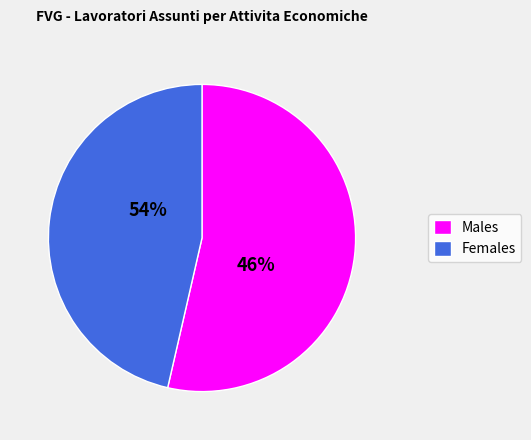

Rank the series by their maximum value, from lowest to highest.

Males, Females